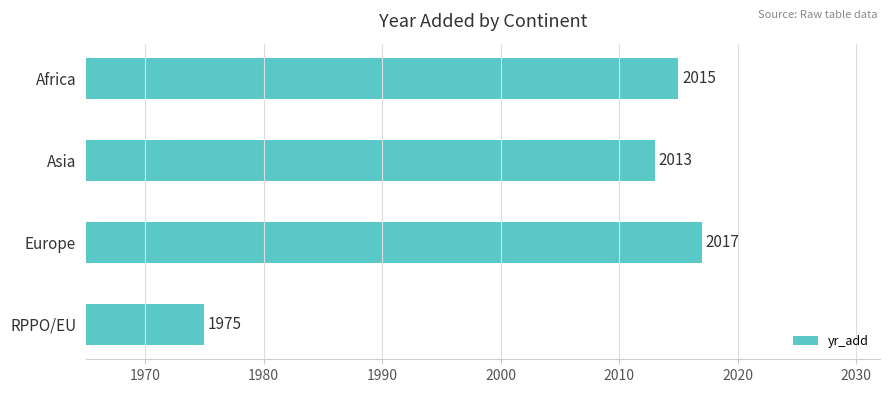

What is the difference between the maximum and second lowest values?

4